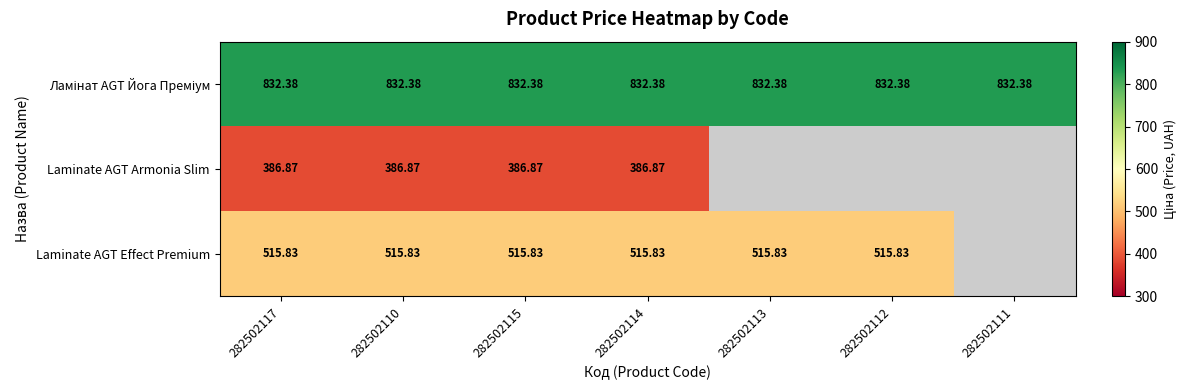

At which category is the sum across all series the highest?

282502117